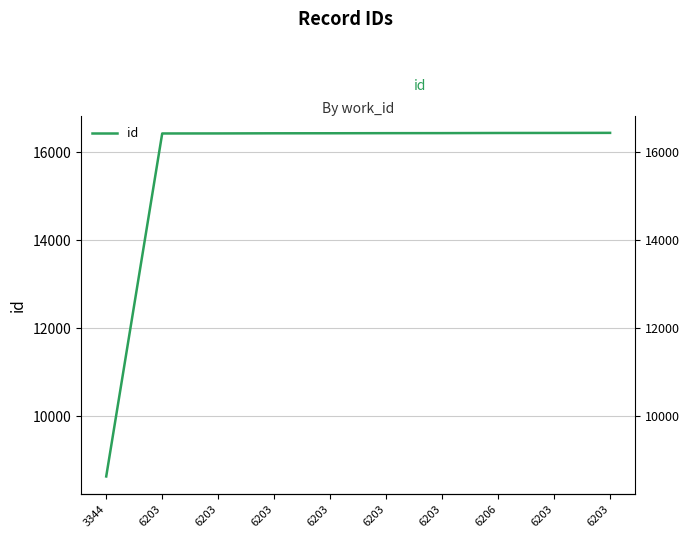

What is the change in value from 6203 to 6203?

+3